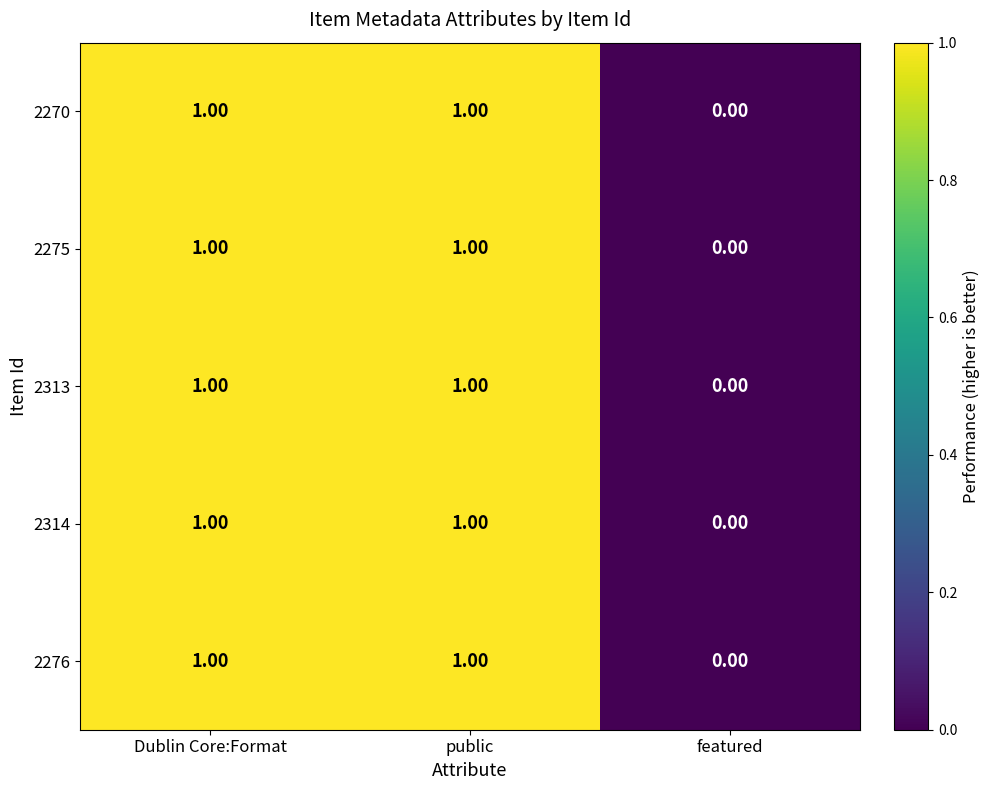

What is the total value across all series at Dublin Core:Format?

5